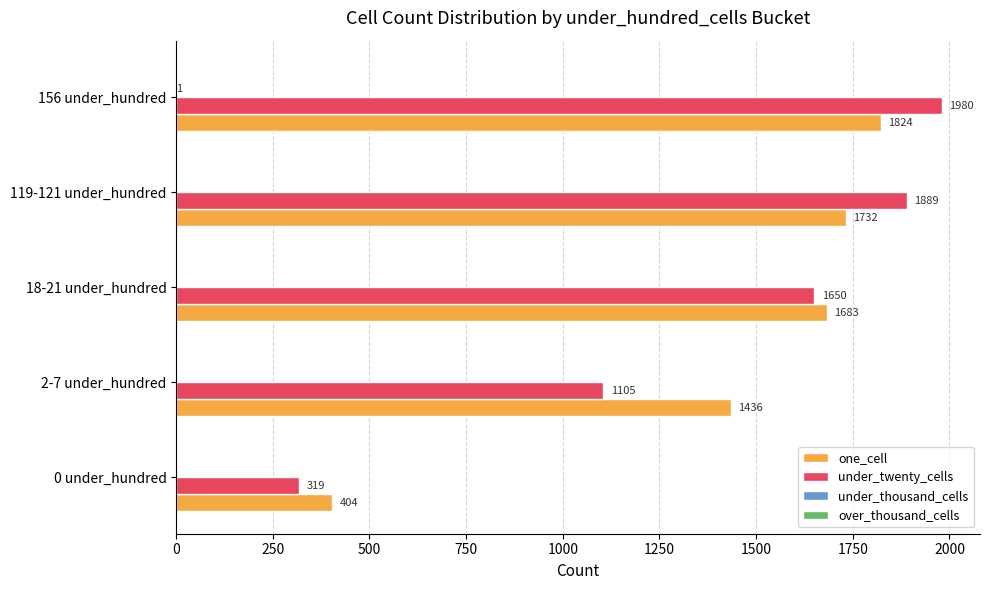

What is the sum of the under_twenty_cells values at 2-7 under_hundred and 0 under_hundred?

1424